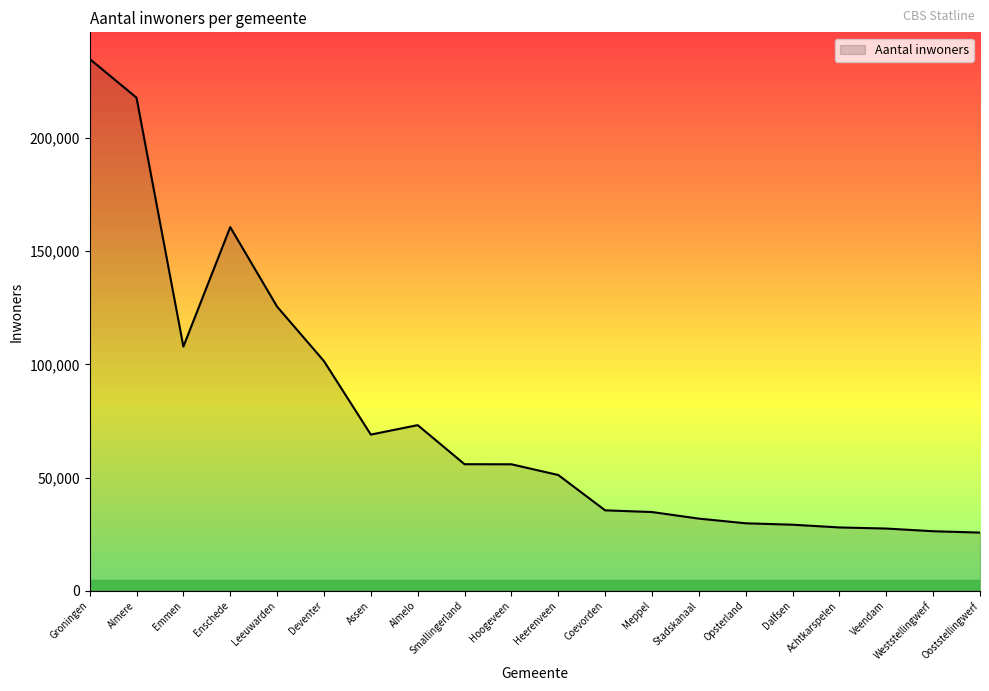

Which has a higher value, Smallingerland or Achtkarspelen?

Smallingerland